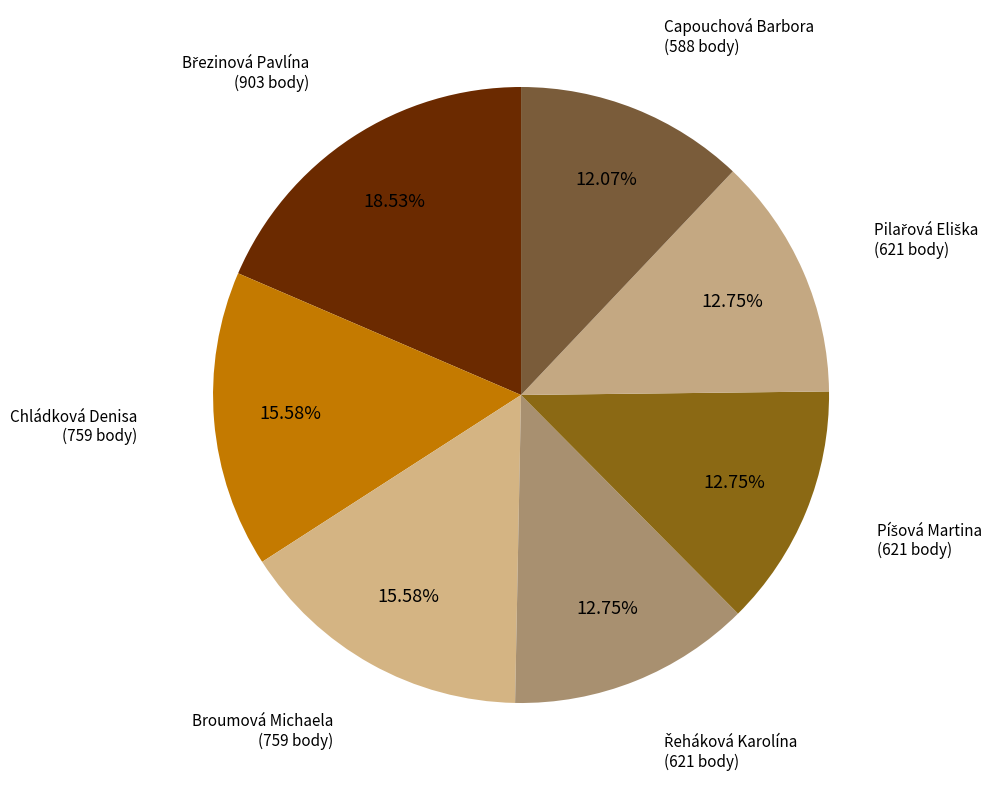

Is there any slice that represents more than half of the pie?

No